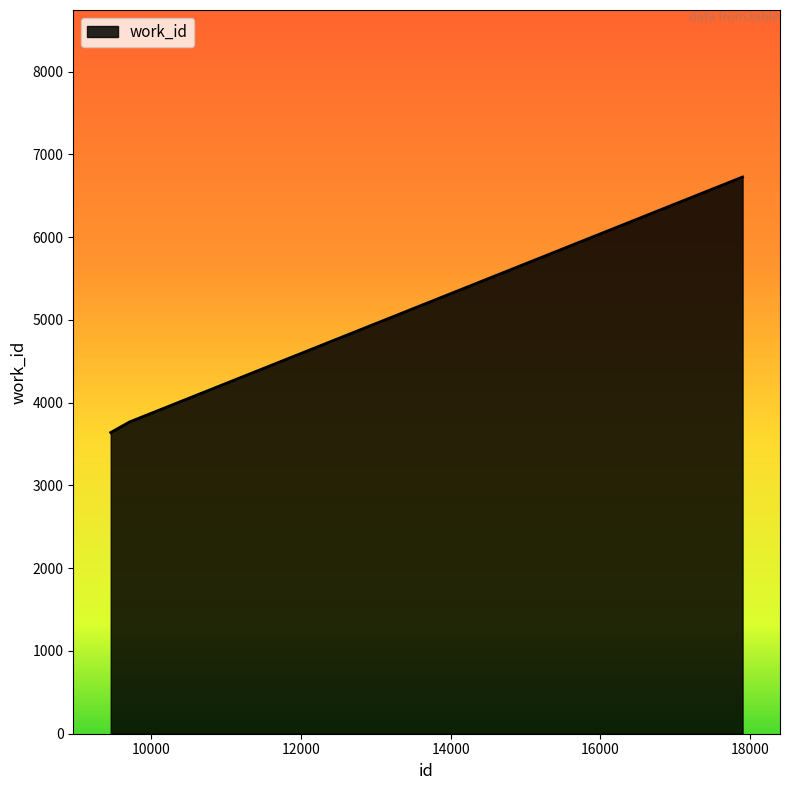

What is the smallest value displayed?

3639